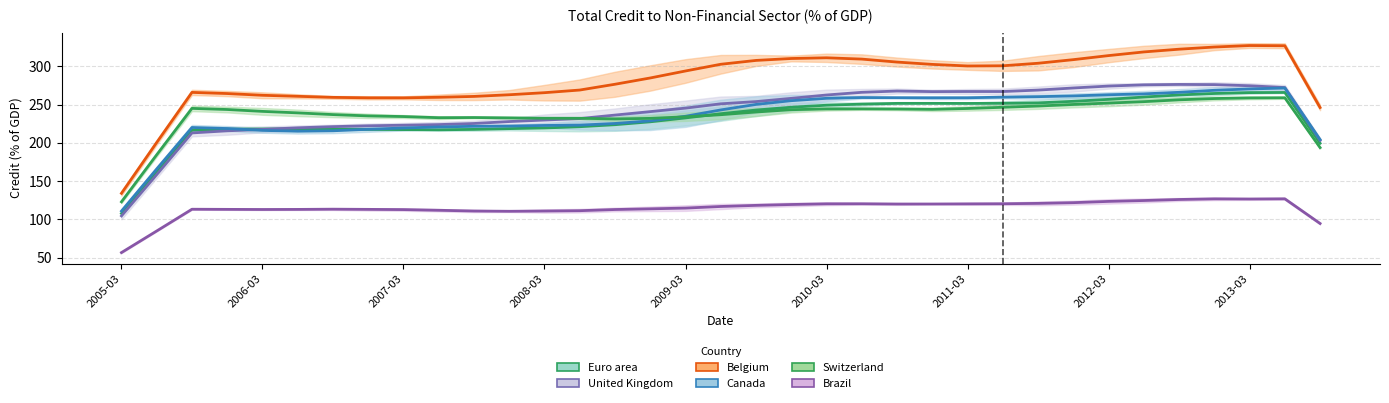

How many interior local valleys does the Euro area series have?

2